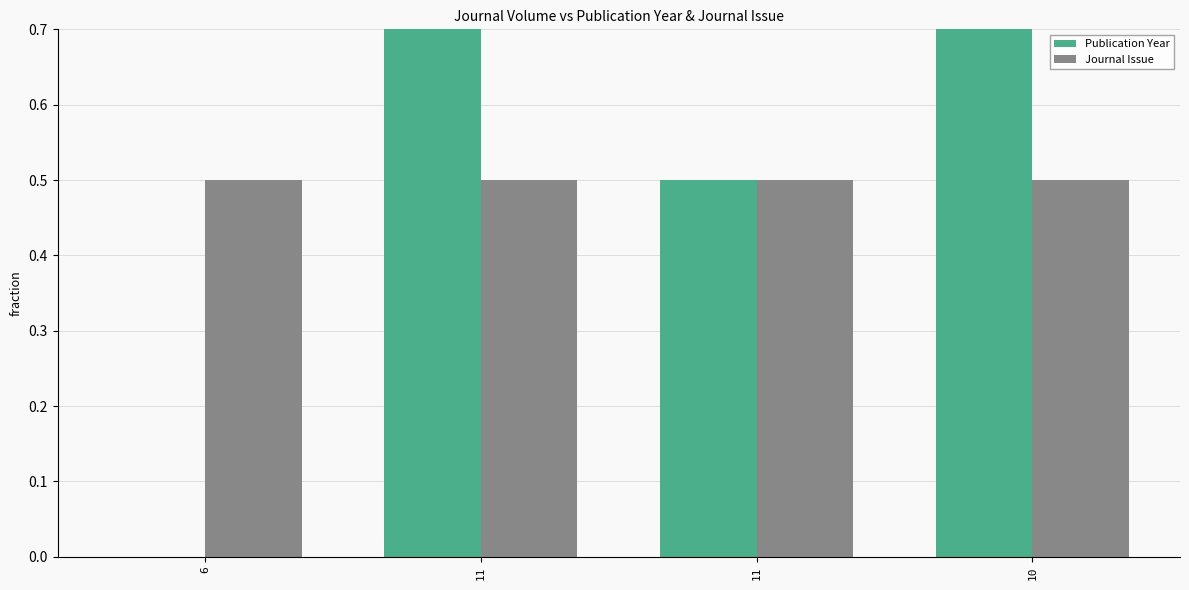

What is the highest value of the Publication Year series?

1.0